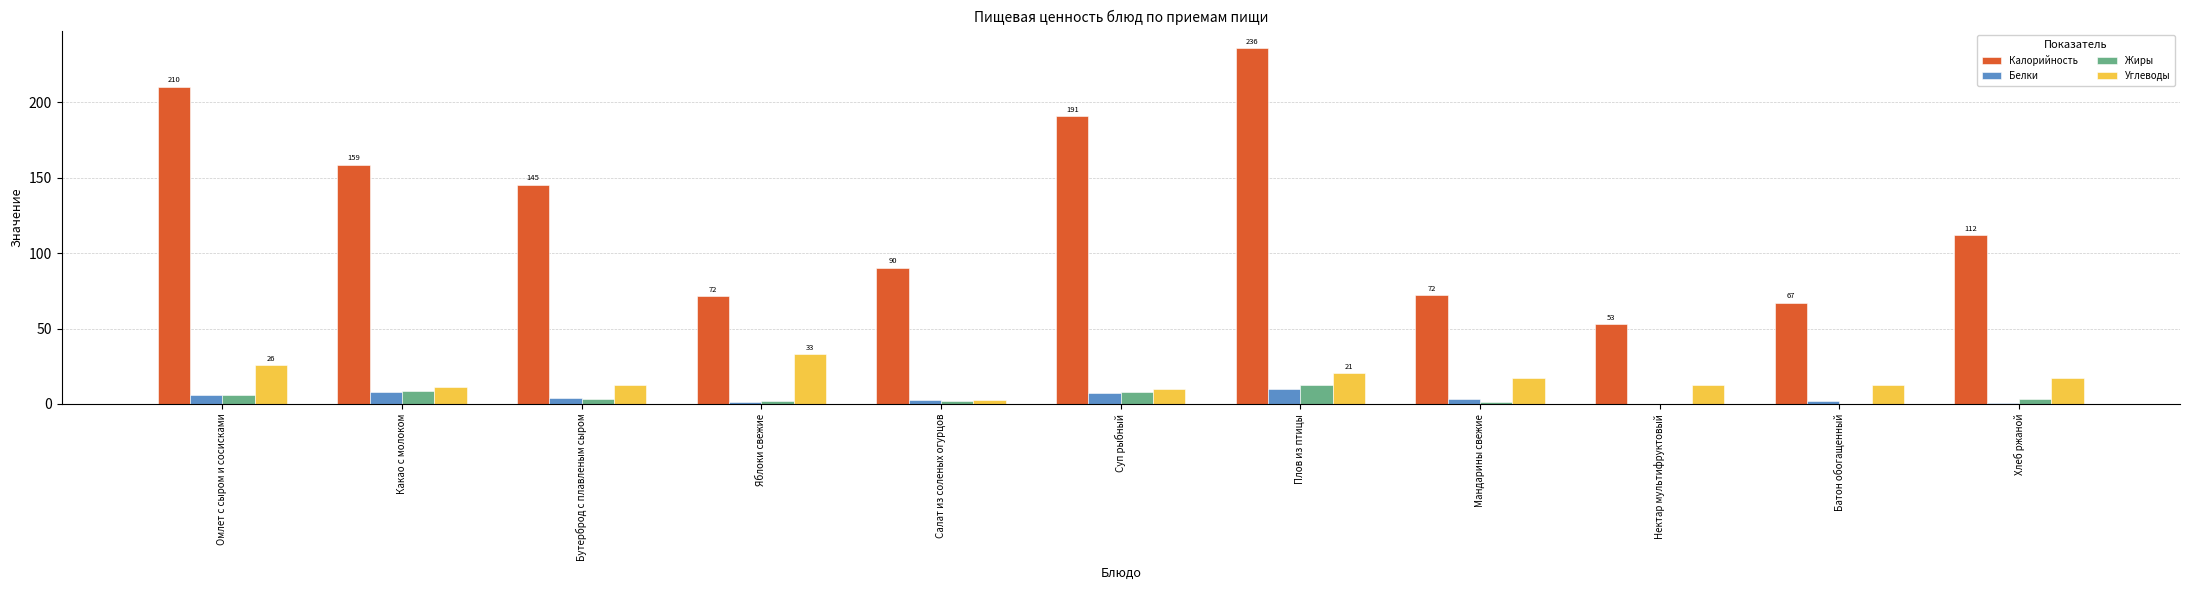

How many data points does each series have?

11